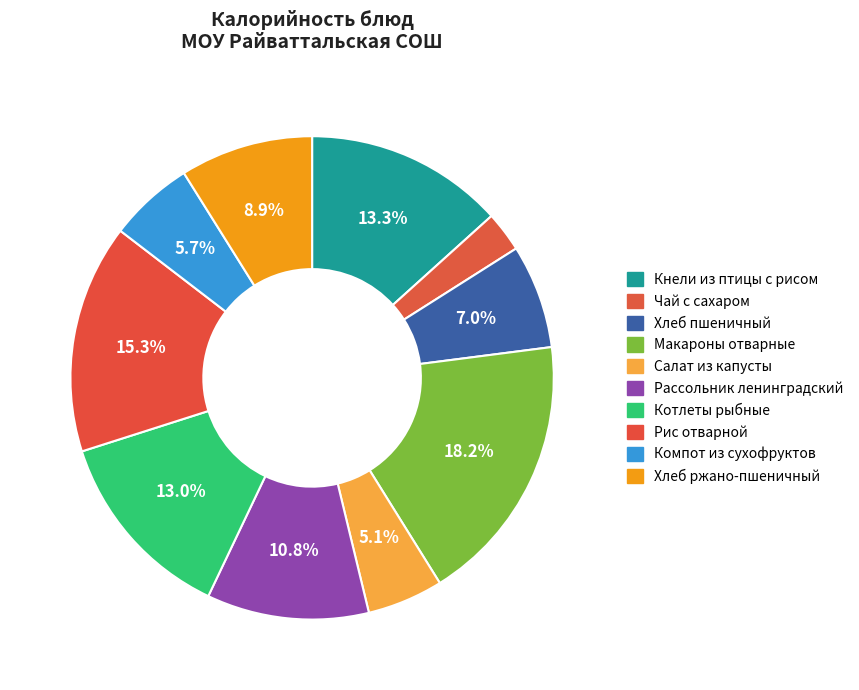

How many segments does this pie chart have?

10